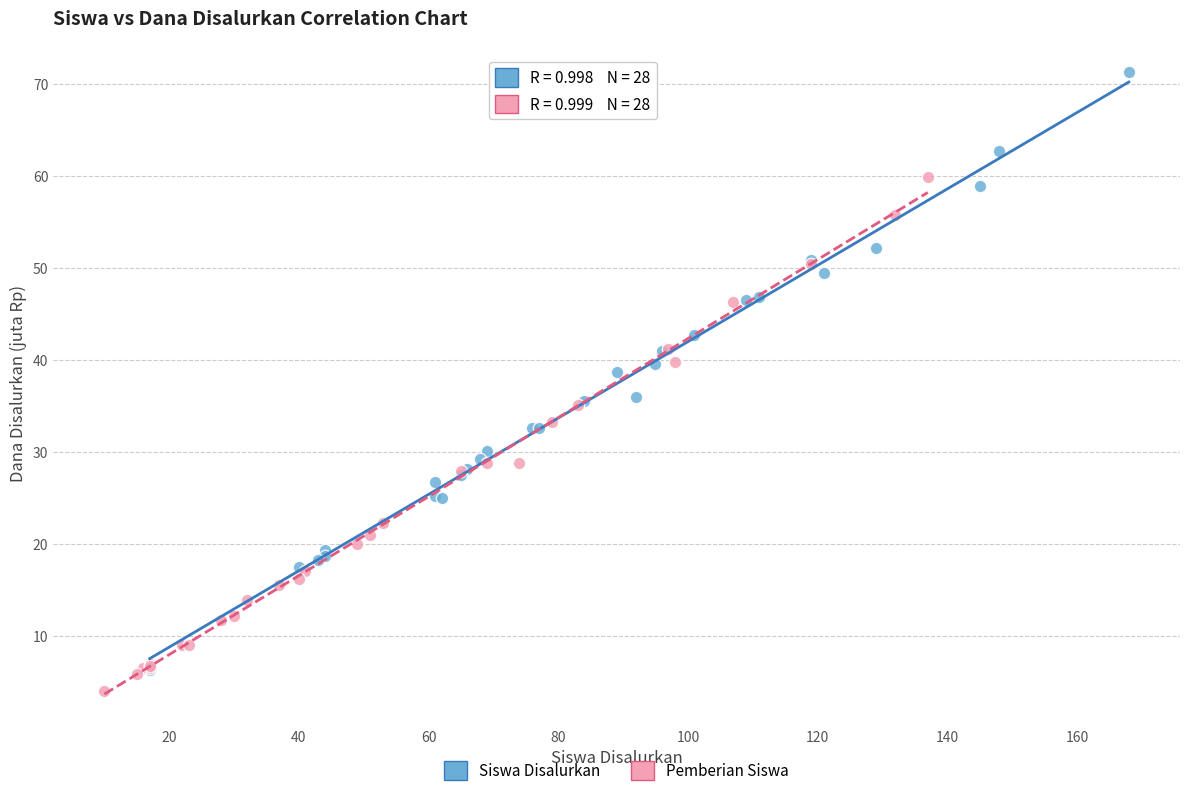

What are all the series names shown in the legend?

Siswa Disalurkan, Pemberian Siswa